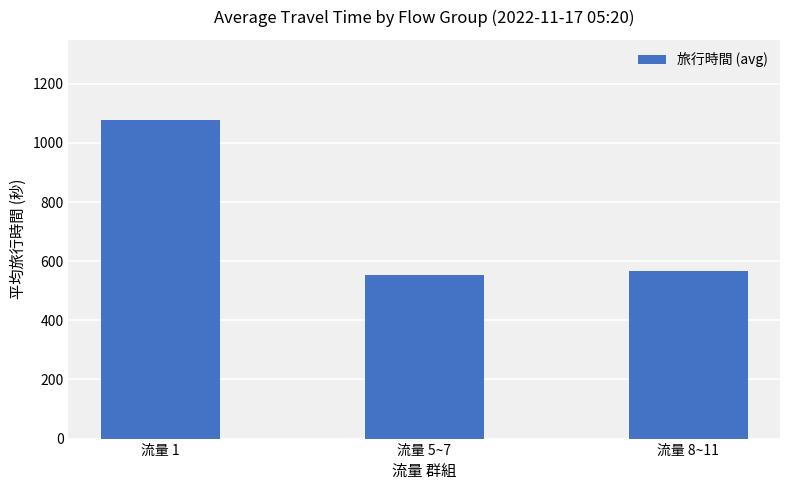

The value at 流量 5~7 is 812. True or false?

False